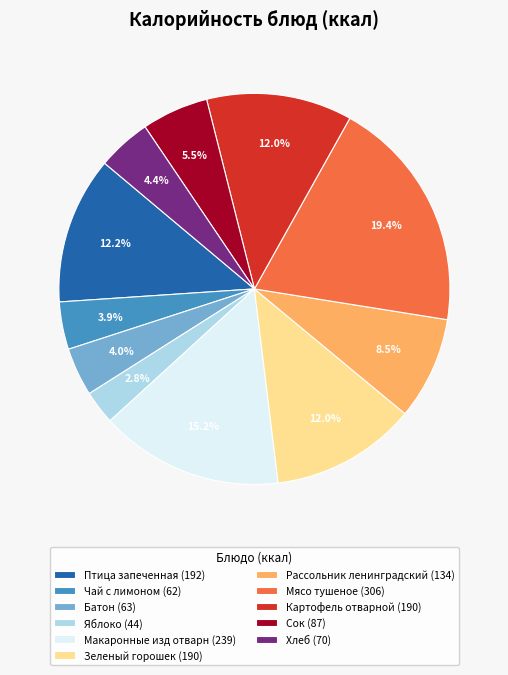

Is Батон the majority of the pie?

No